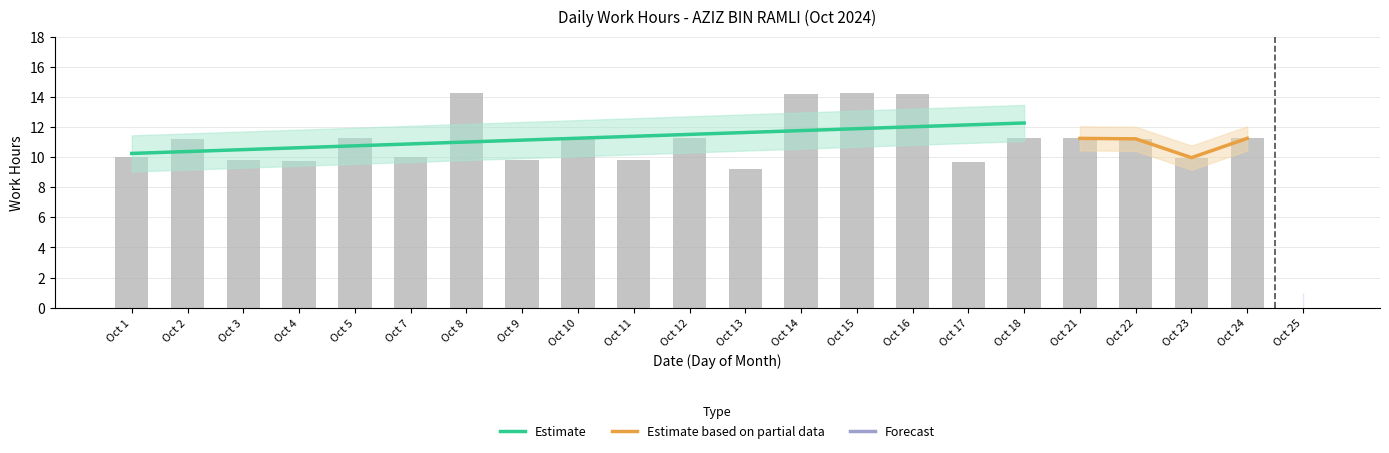

How many bars are there in total?

22